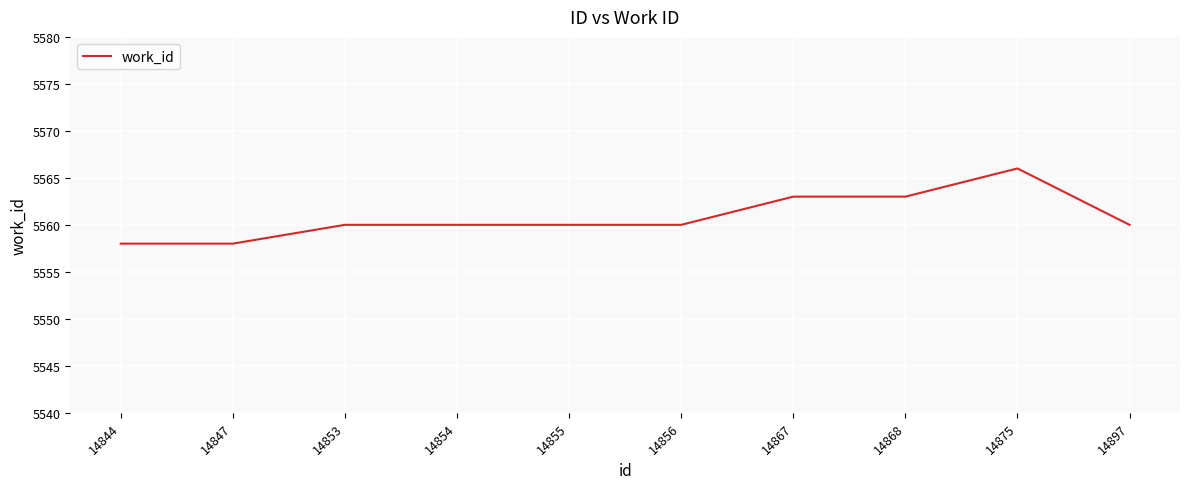

What is the difference between the values at 14875 and 14867?

3